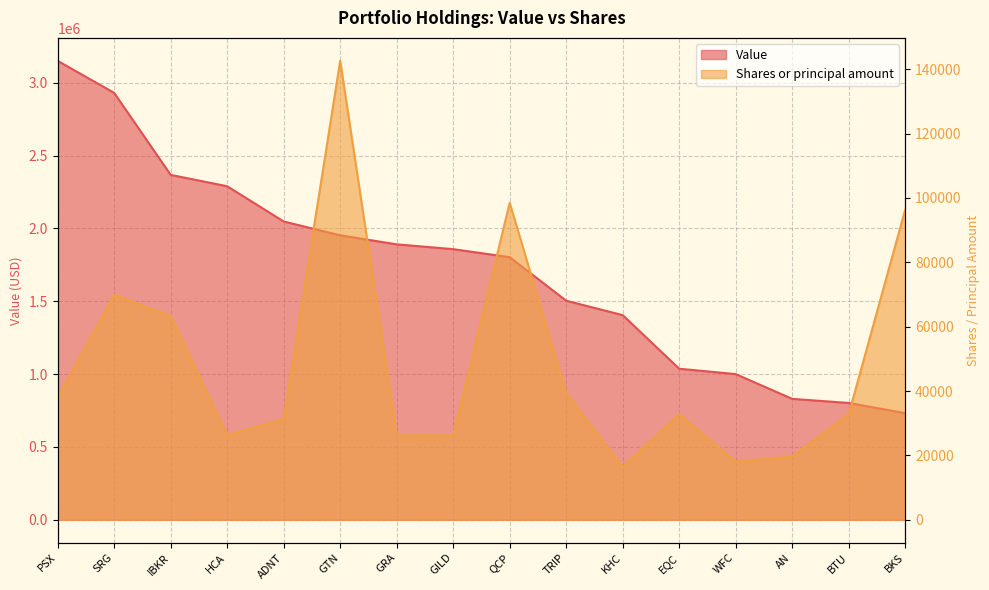

What is the total value across all series at GILD?

1884256